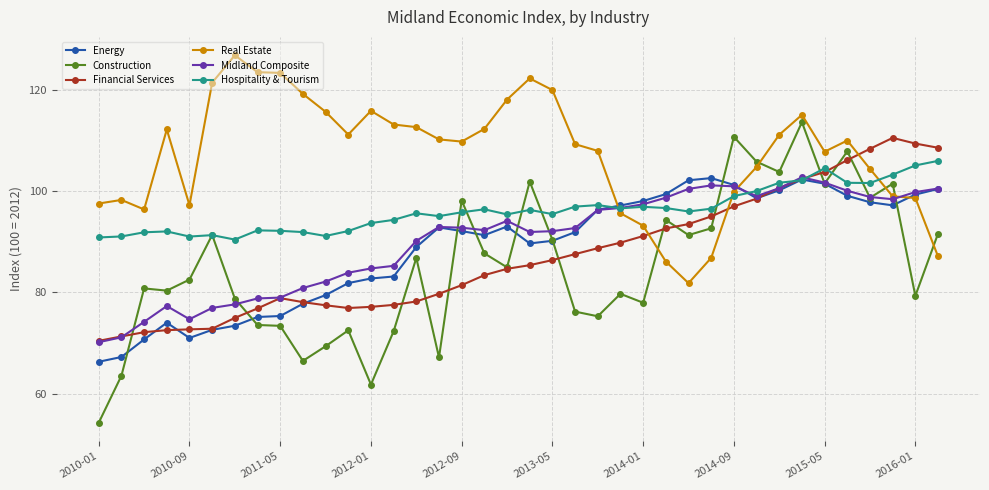

Which series ends up on top after the final intersection of Hospitality & Tourism and Energy?

Hospitality & Tourism